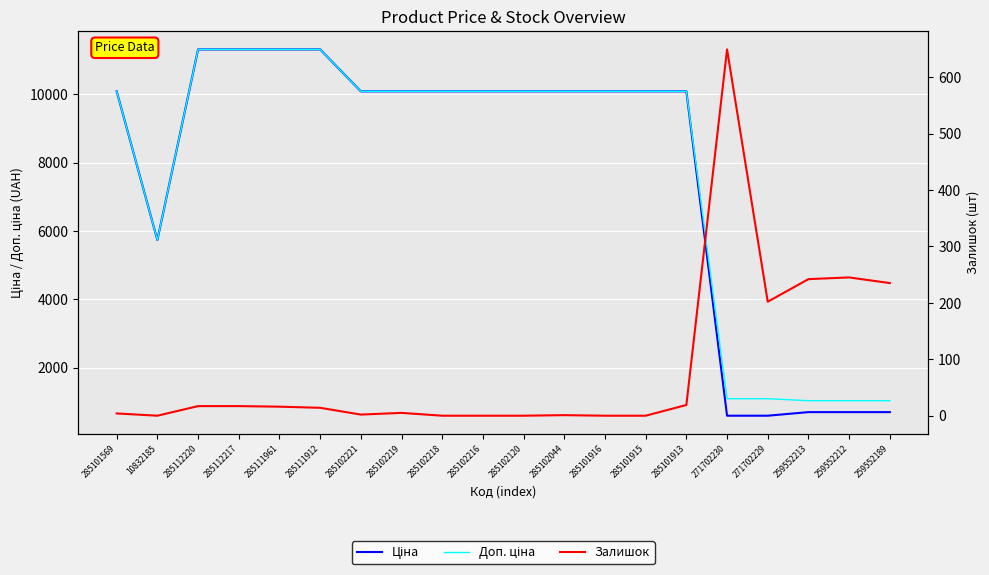

True or false: Ціна and Доп. ціна cross at least once.

False